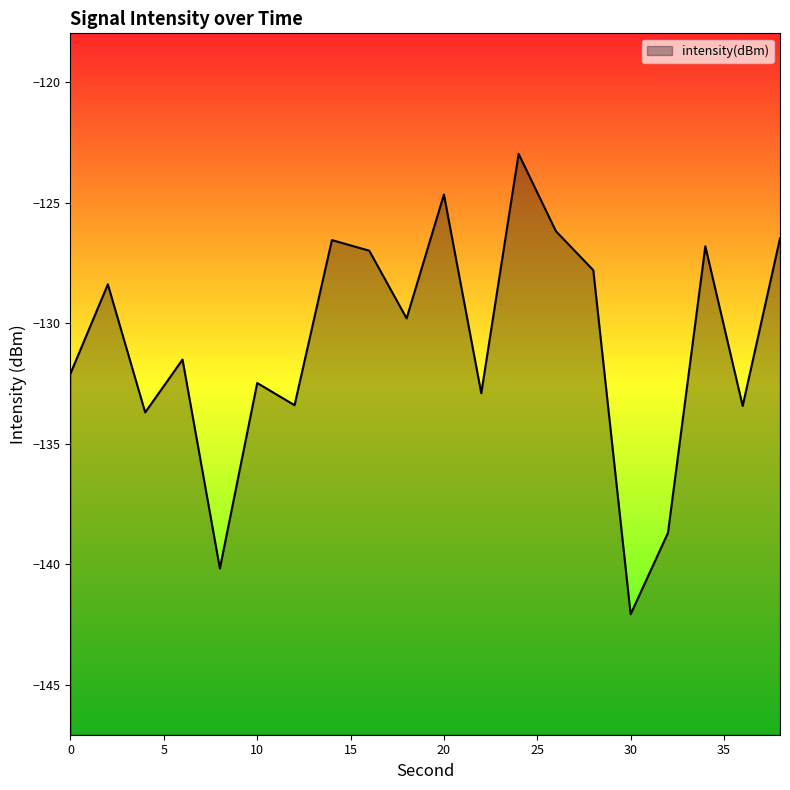

List the labels in order of value, largest first.

24, 20, 26, 38, 14, 34, 16, 28, 2, 18, 6, 0, 10, 22, 12, 36, 4, 32, 8, 30